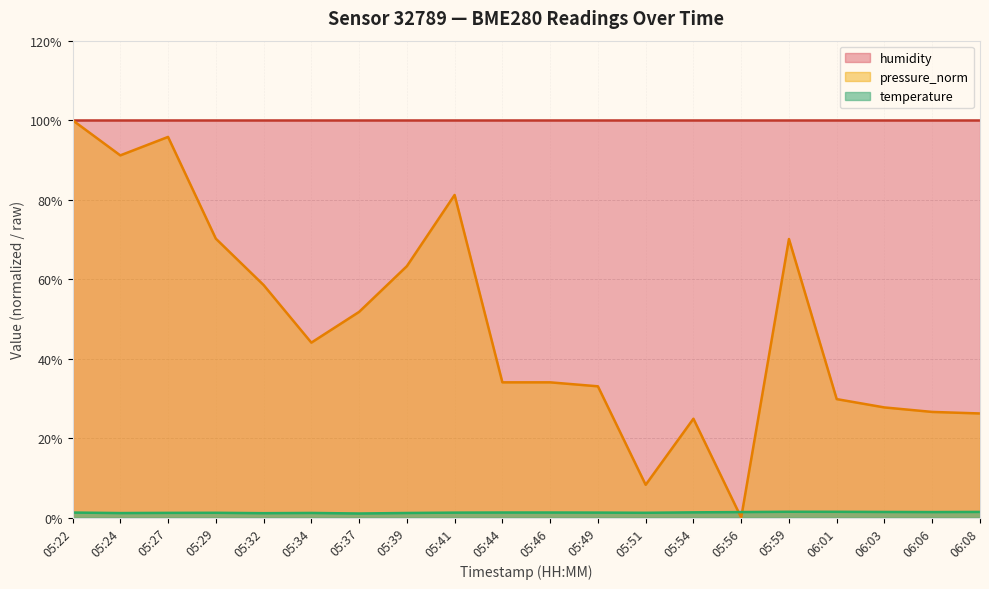

List the labels in order of pressure_norm value, largest first.

05:22, 05:27, 05:24, 05:41, 05:29, 05:59, 05:39, 05:32, 05:37, 05:34, 05:44, 05:46, 05:49, 06:01, 06:03, 06:06, 06:08, 05:54, 05:51, 05:56